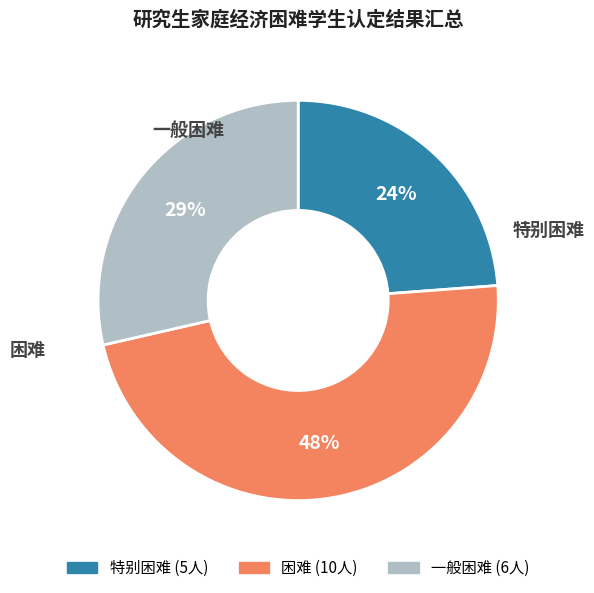

Which slice is the smallest?

特别困难